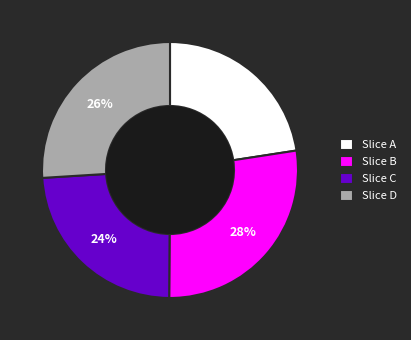

Do Slice C and Slice A together represent more than half of the pie?

No